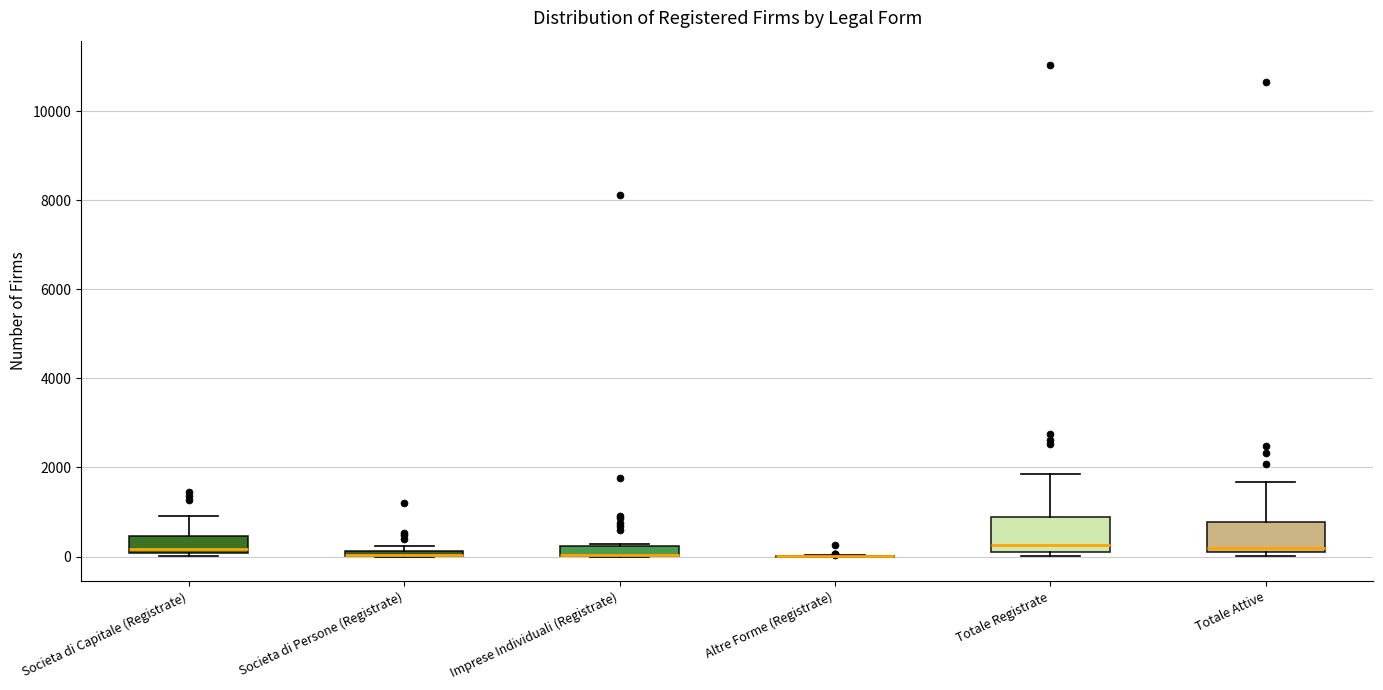

Where is the upper edge of the box for Imprese Individuali (Registrate) on the y-axis? The values are not printed on the chart, so give them approximately, as read against the axis.

200